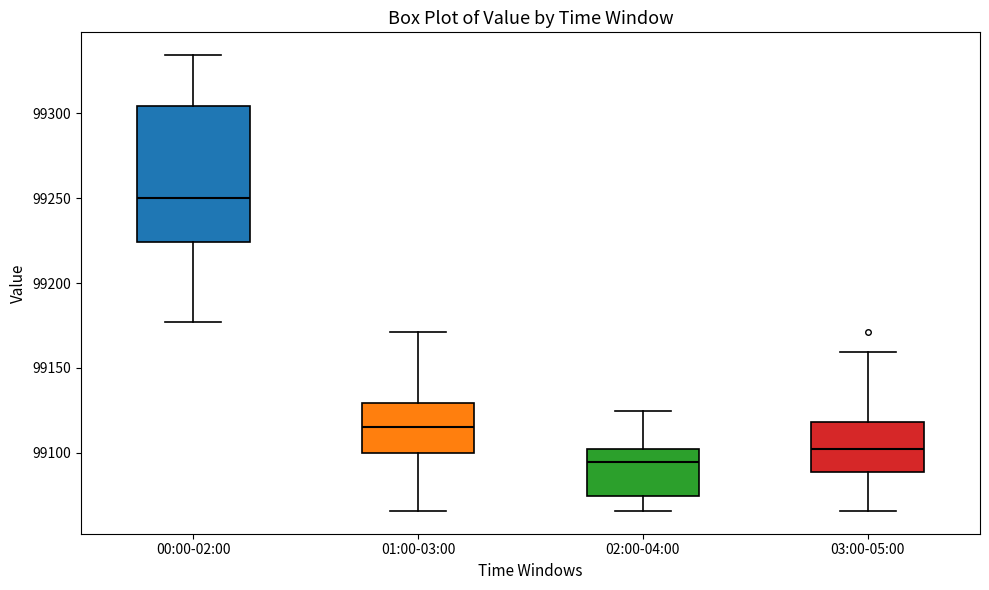

Which box has the highest median line?

00:00-02:00